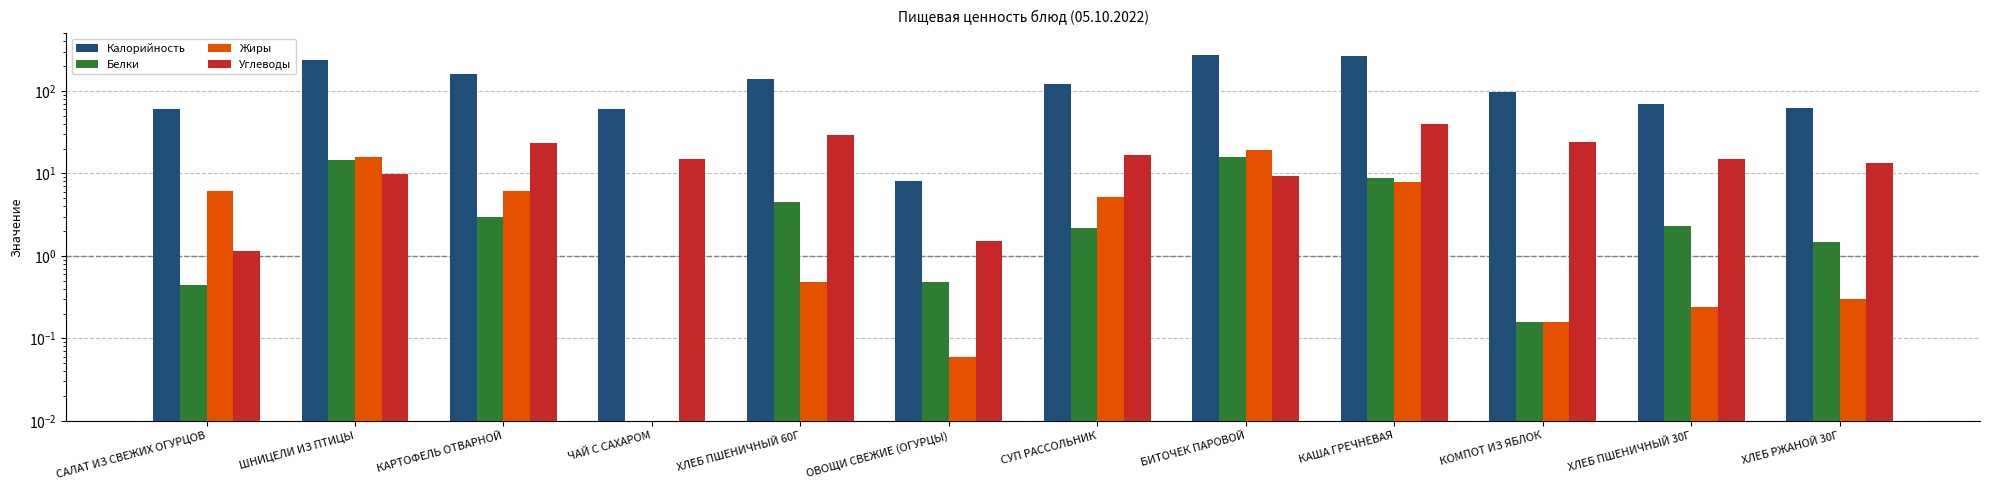

What is the spread (max minus min) of values at ХЛЕБ ПШЕНИЧНЫЙ 60Г?

140.5